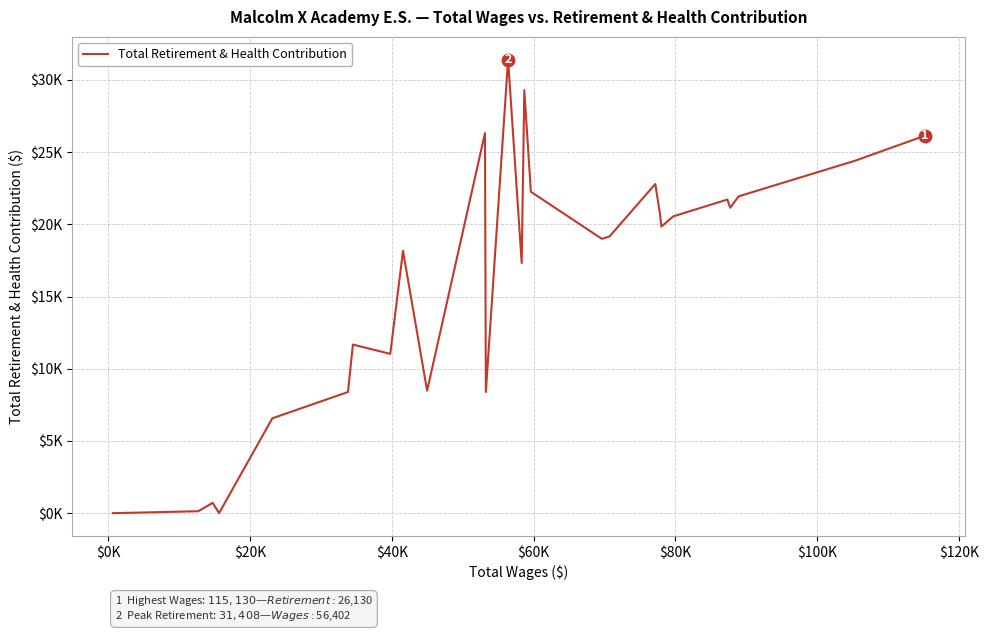

Does the chart have visible grid lines?

Yes